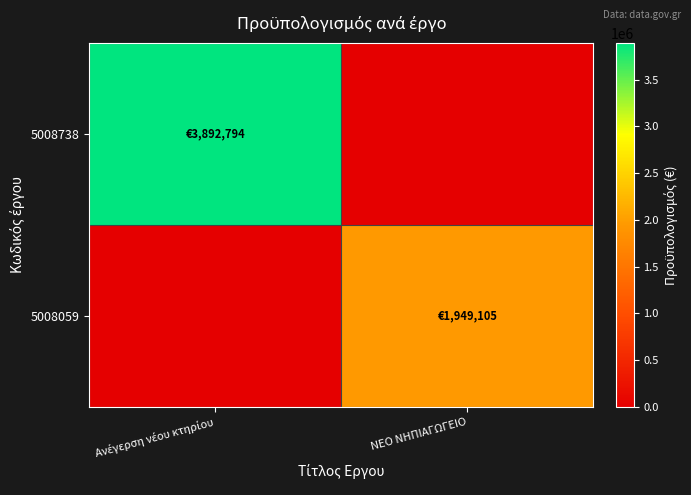

Reading left to right, what are all the values shown in this chart?

5008738: Ανέγερση νέου κτηρίου=3892793.5	ΝΕΟ ΝΗΠΙΑΓΩΓΕΙΟ=0.0
5008059: Ανέγερση νέου κτηρίου=0.0	ΝΕΟ ΝΗΠΙΑΓΩΓΕΙΟ=1949105.0